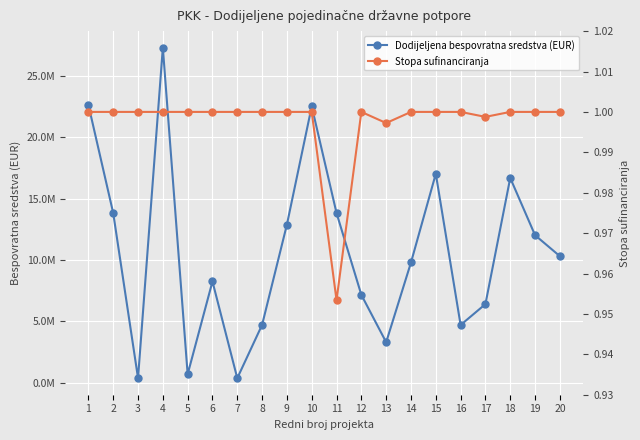

True or false: Dodijeljena bespovratna sredstva (EUR) and Stopa sufinanciranja cross at least once.

False